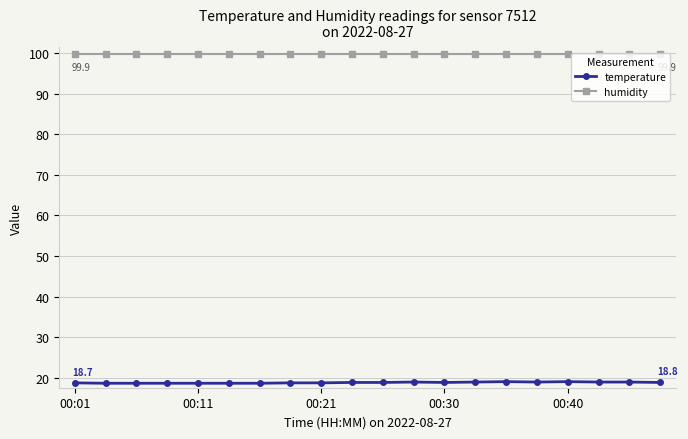

Which series has the largest total across all categories?

humidity